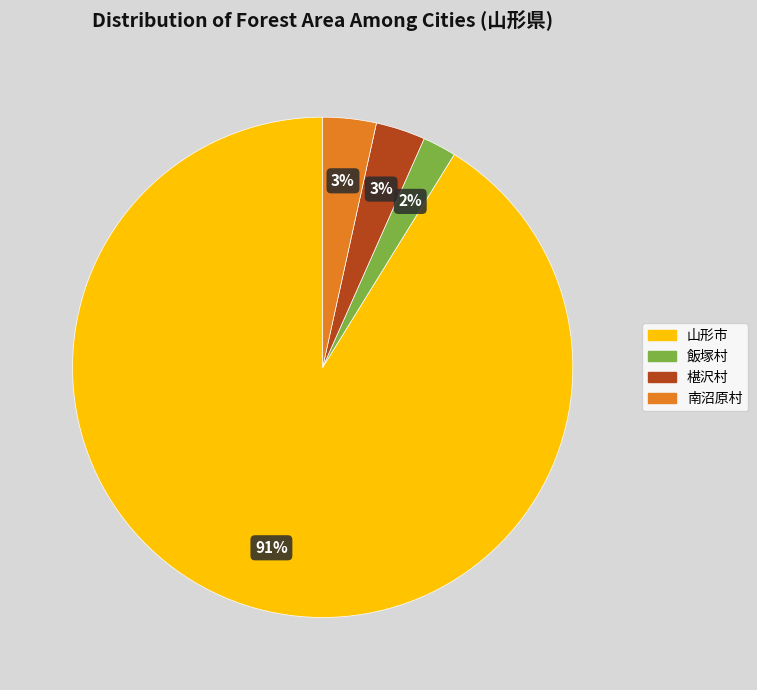

Combined, do 椹沢村 and 飯塚村 account for over 50%?

No